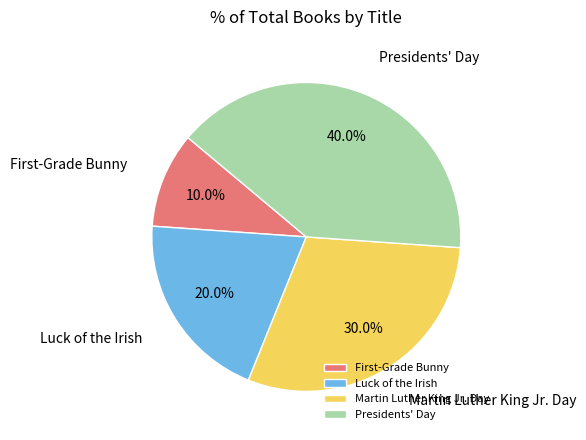

Is the sum of Martin Luther King Jr. Day and Presidents' Day greater than half?

Yes